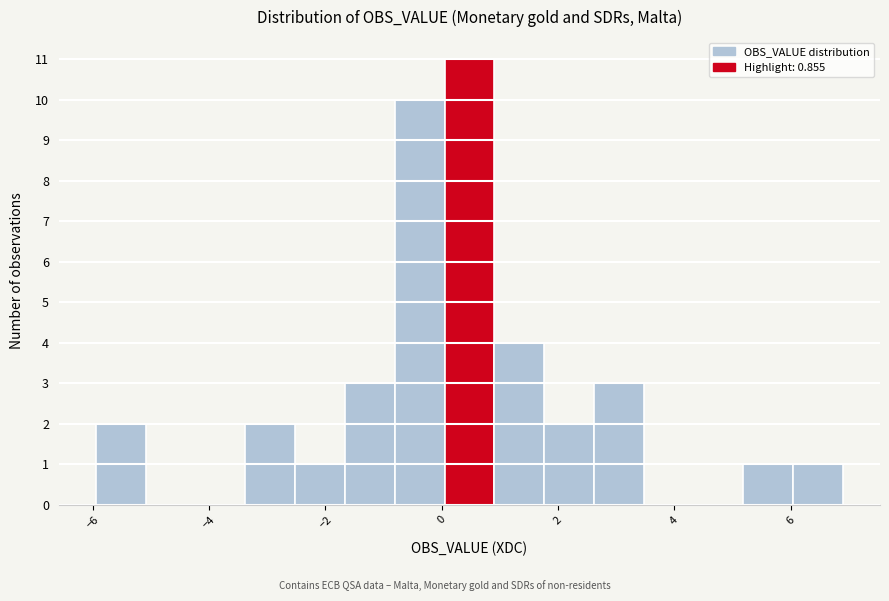

Over which range of the x-axis is the bar tallest?

0.0 to 1.0